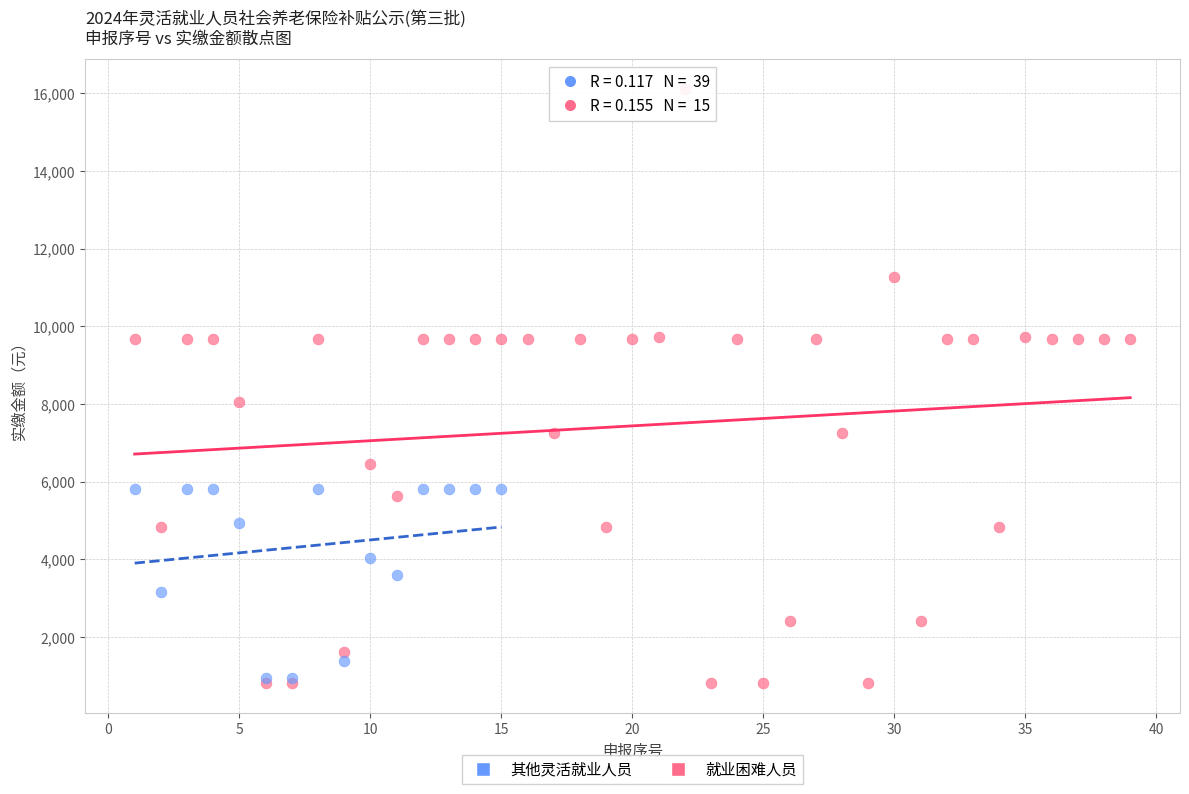

Which series reaches the maximum Y coordinate?

就业困难人员